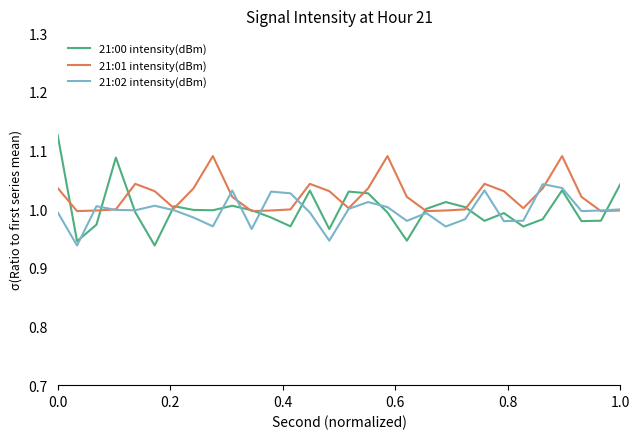

Which series has the largest total across all categories?

21:01 intensity(dBm)